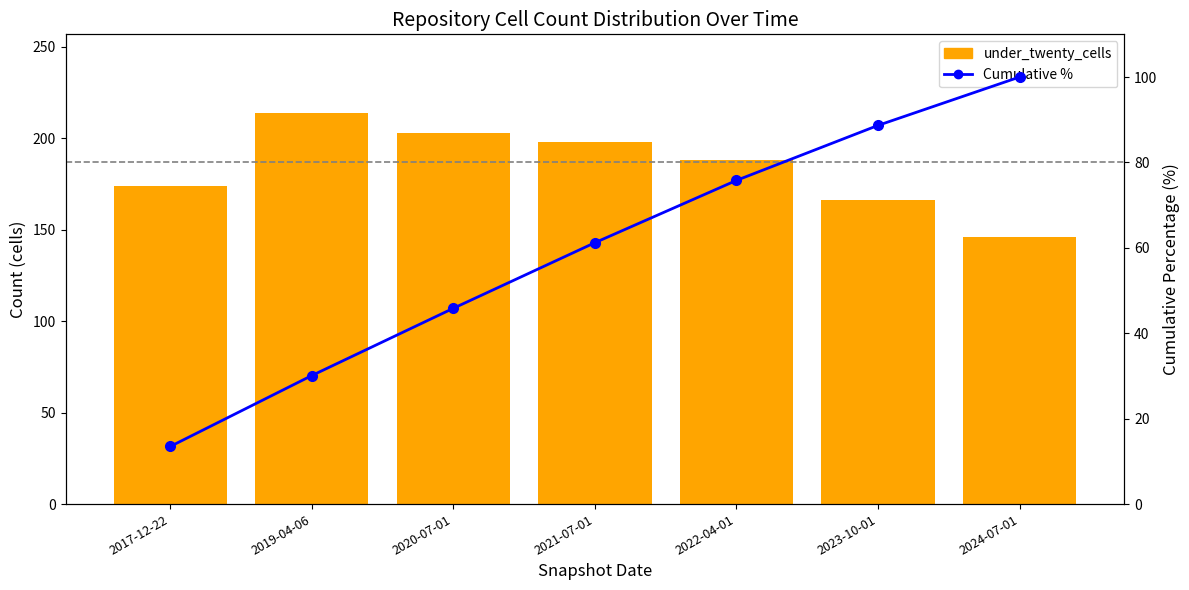

Rank the categories by Cumulative % value from lowest to highest.

2017-12-22, 2019-04-06, 2020-07-01, 2021-07-01, 2022-04-01, 2023-10-01, 2024-07-01